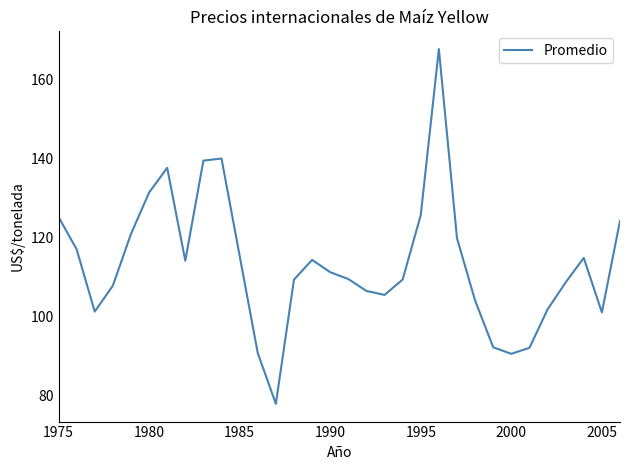

Does the chart have visible grid lines?

No